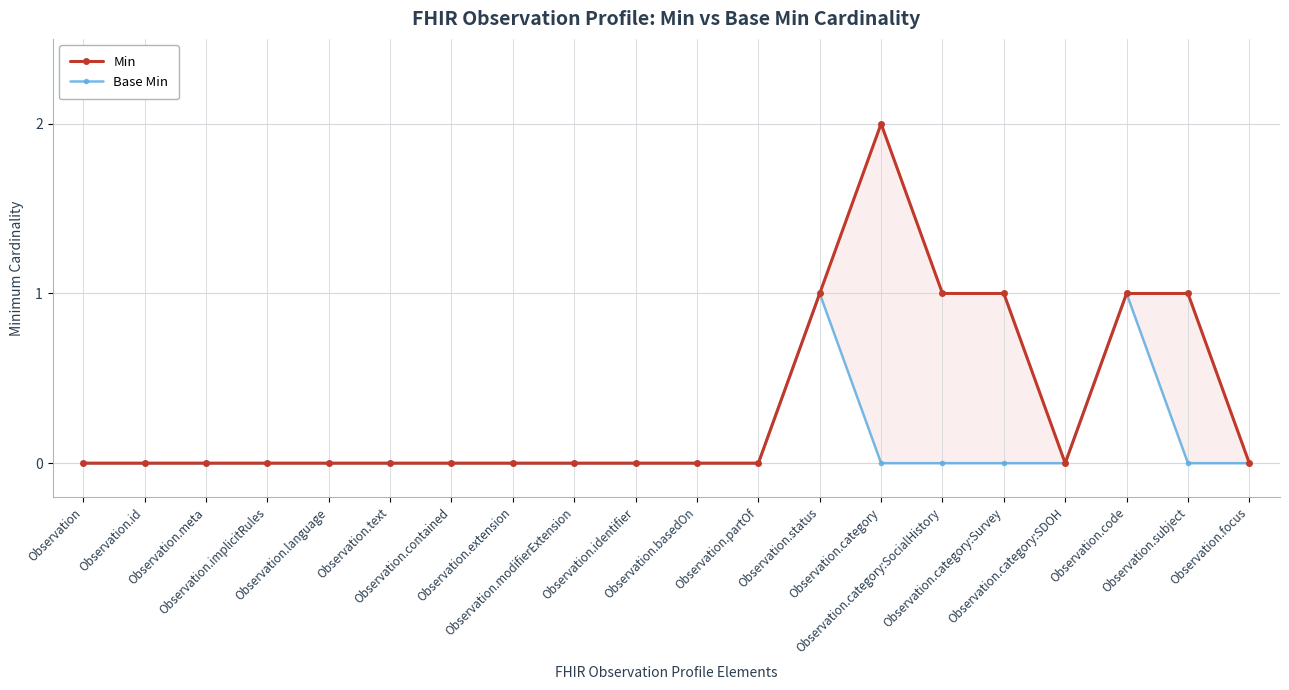

True or false: Min and Base Min intersect in this chart.

False